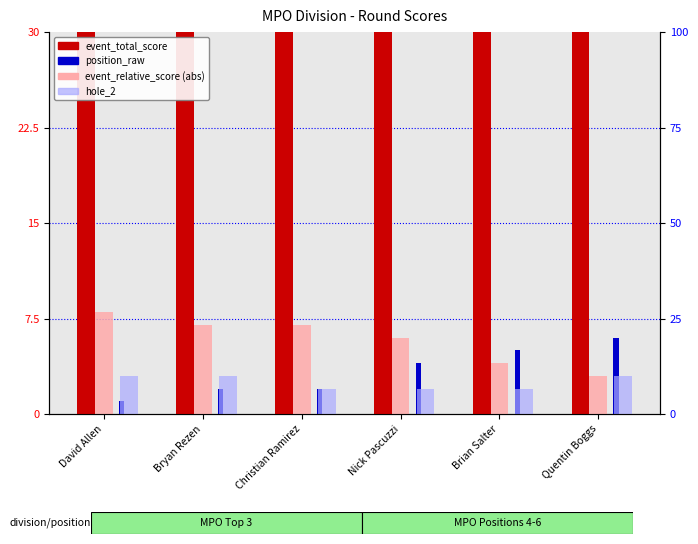

What position from the left is David Allen?

1